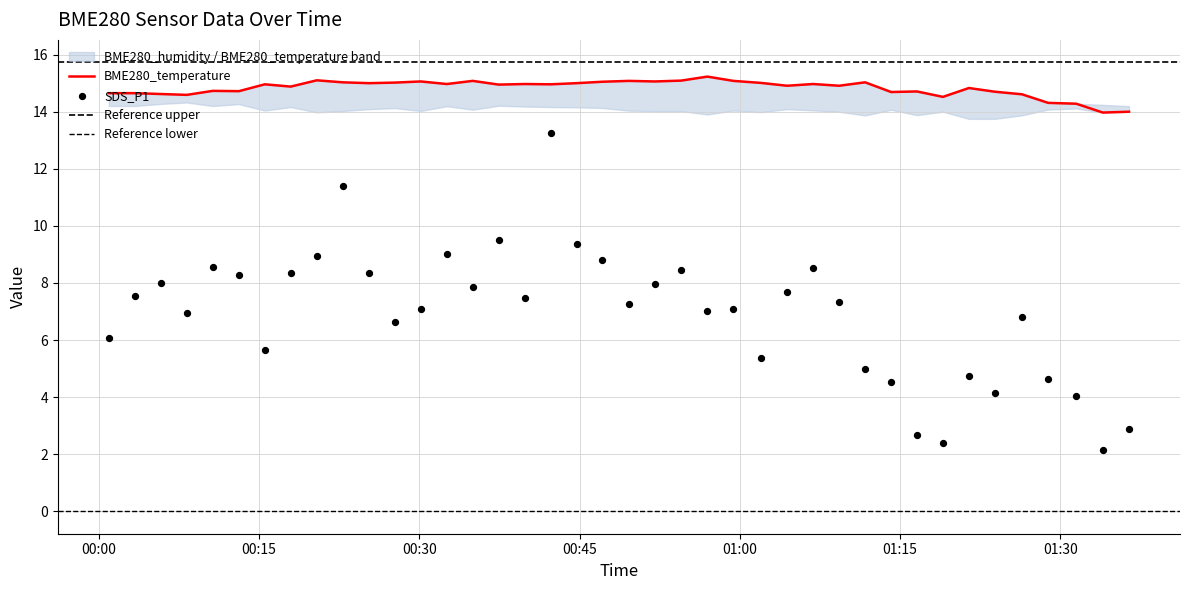

At which category is the sum across all series the highest?

2020/12/29 00:42:17